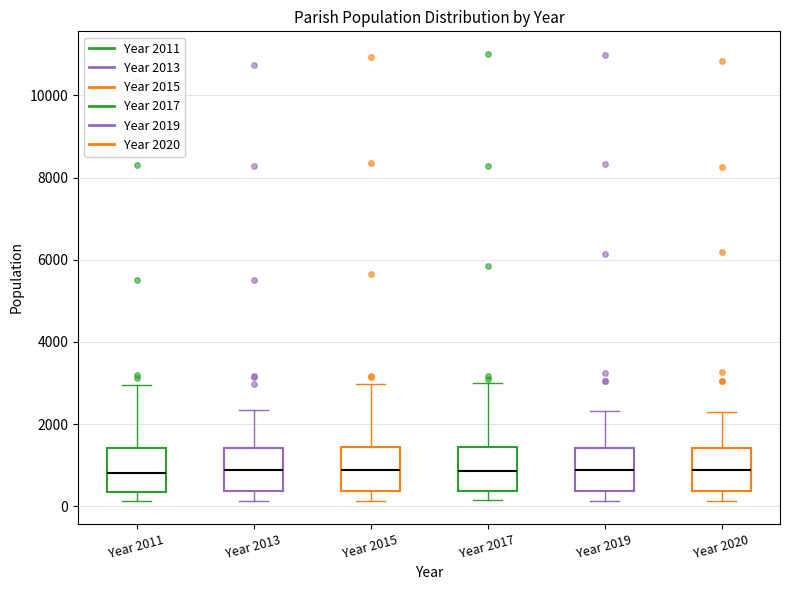

Where does the upper whisker of the box for Year 2017 end on the y-axis? The values are not printed on the chart, so give them approximately, as read against the axis.

3000